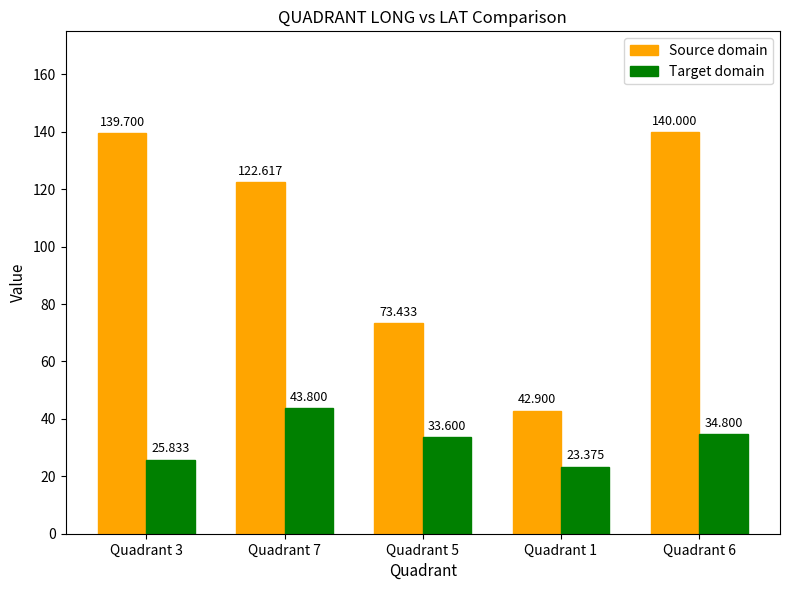

What is the average value of the Source domain series?

103.7